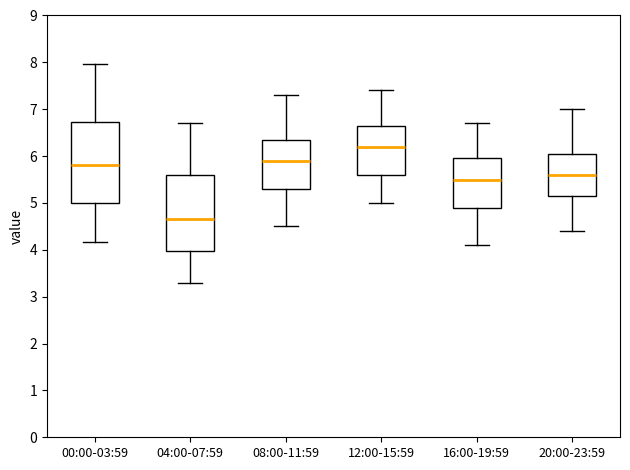

Reading left to right, transcribe this box plot: for each box, give where its median line is, the range the box spans, and where its two whiskers end, as read against the y-axis. The values are not printed on the chart, so give them approximately, as read against the axis.

00:00-03:59: median 5.8, box 5.0 to 6.7, whiskers 4.2 to 8.0
04:00-07:59: median 4.7, box 4.0 to 5.6, whiskers 3.3 to 6.7
08:00-11:59: median 5.9, box 5.3 to 6.4, whiskers 4.5 to 7.3
12:00-15:59: median 6.2, box 5.6 to 6.7, whiskers 5.0 to 7.4
16:00-19:59: median 5.5, box 4.9 to 6.0, whiskers 4.1 to 6.7
20:00-23:59: median 5.6, box 5.2 to 6.1, whiskers 4.4 to 7.0